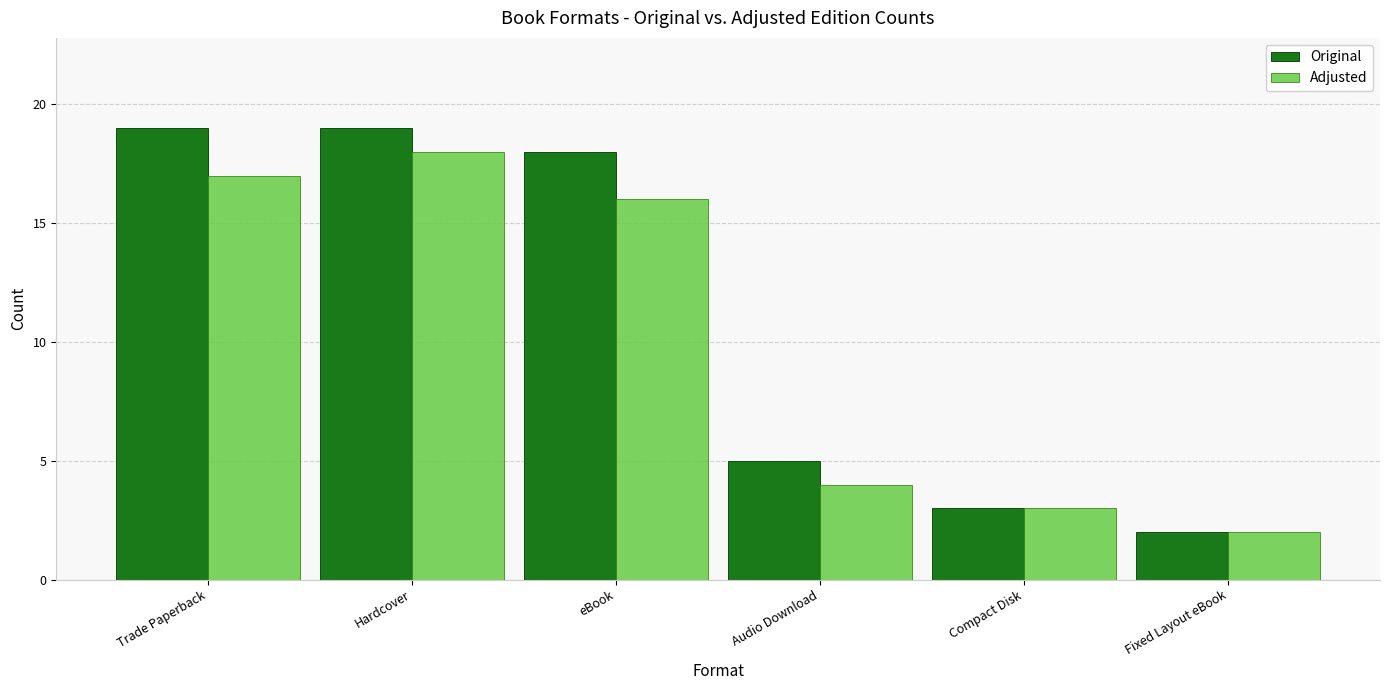

How many data points in Original are less than 18?

3